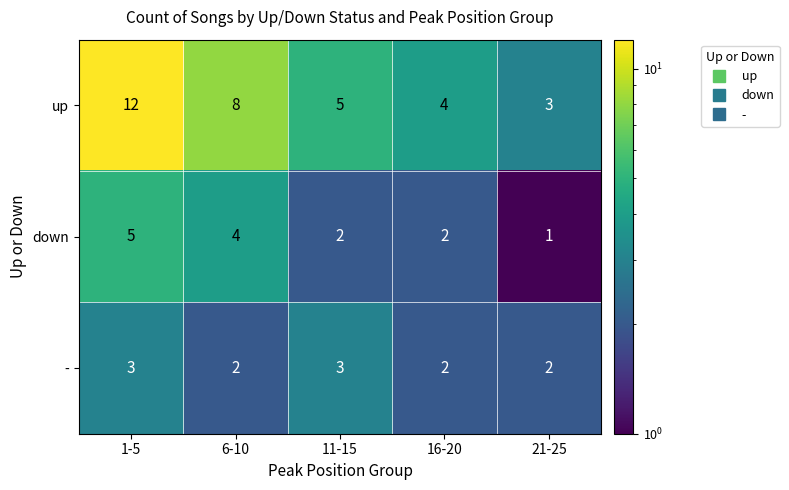

What is the total value across all series at 6-10?

14